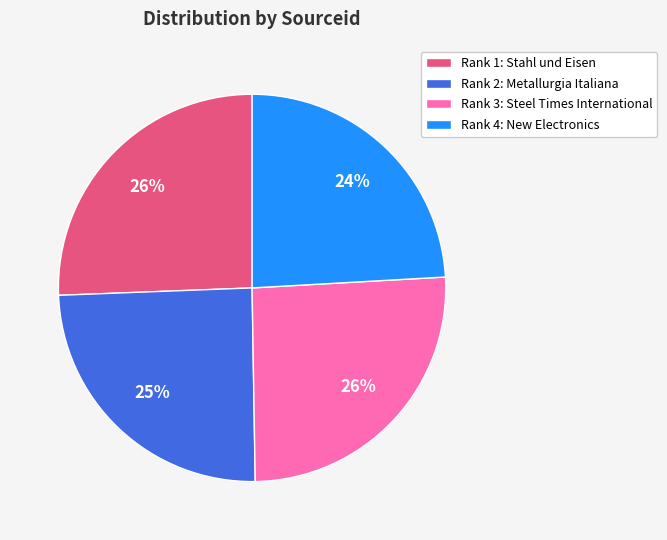

How many segments does this pie chart have?

4